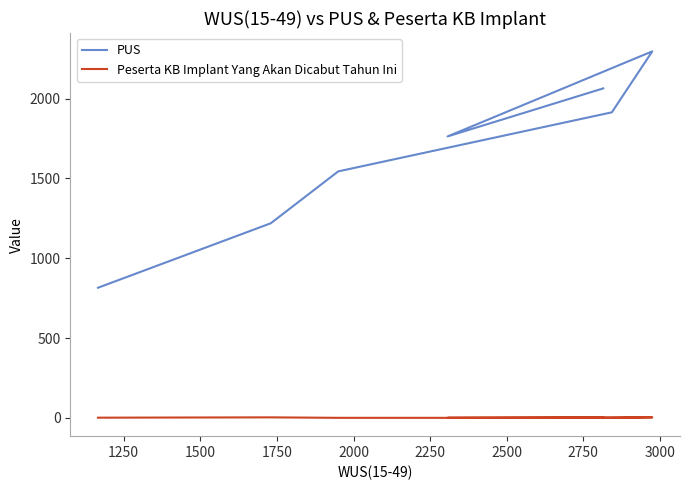

True or false: Peserta KB Implant Yang Akan Dicabut Tahun Ini has more than 0 interior local peaks.

True